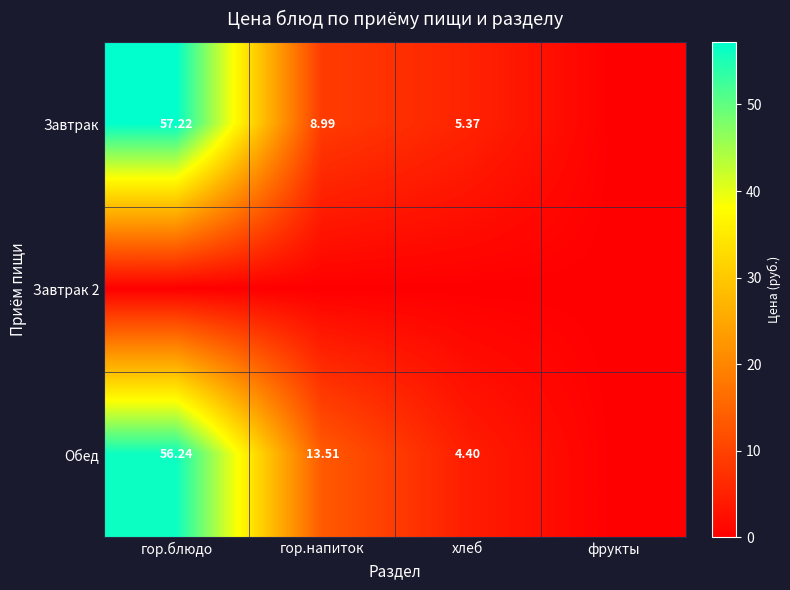

List the series in order of their peak value, lowest first.

Завтрак 2, Обед, Завтрак